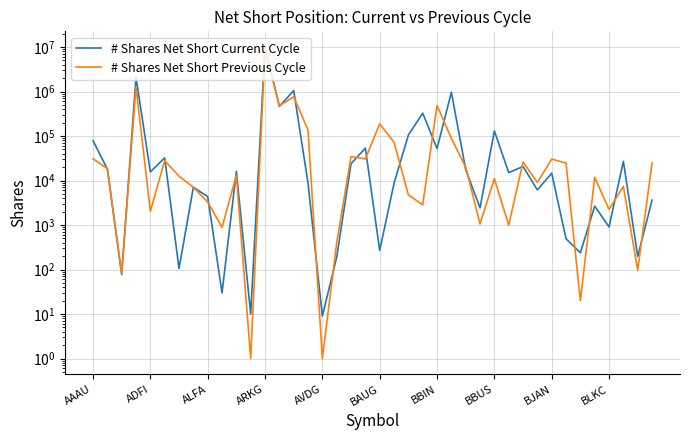

Between 36 and 34, which is larger?

36